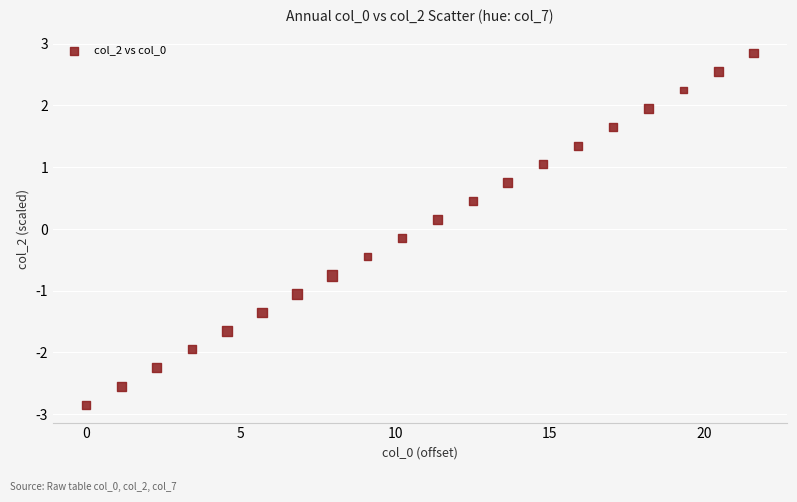

What is the range of Y values (max minus min)?

5.7